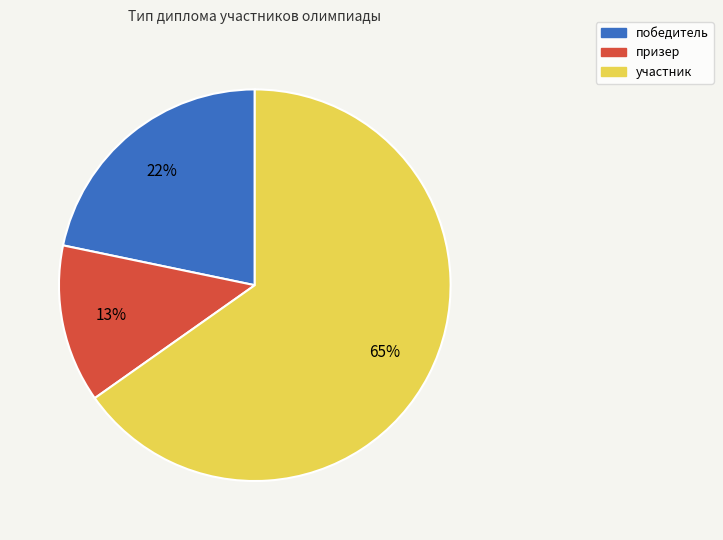

True or false: победитель accounts for 35% of the total.

False